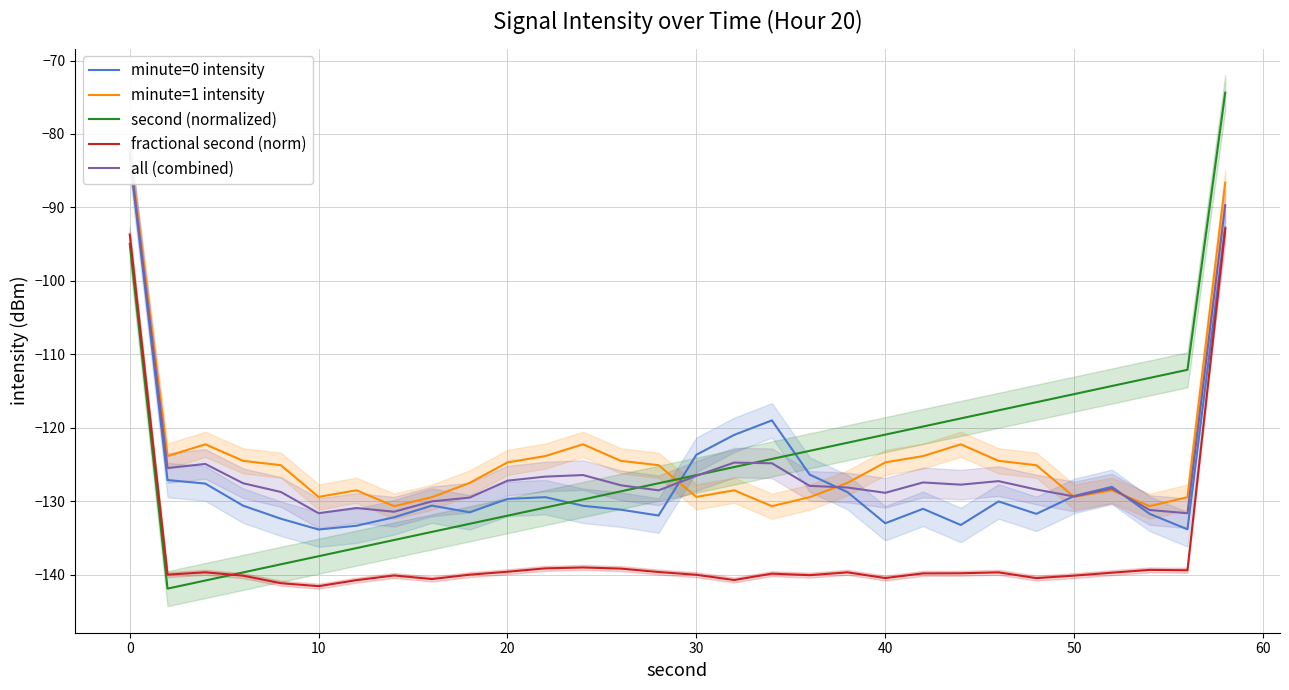

True or false: all (combined) and minute=0 intensity cross at least once.

True